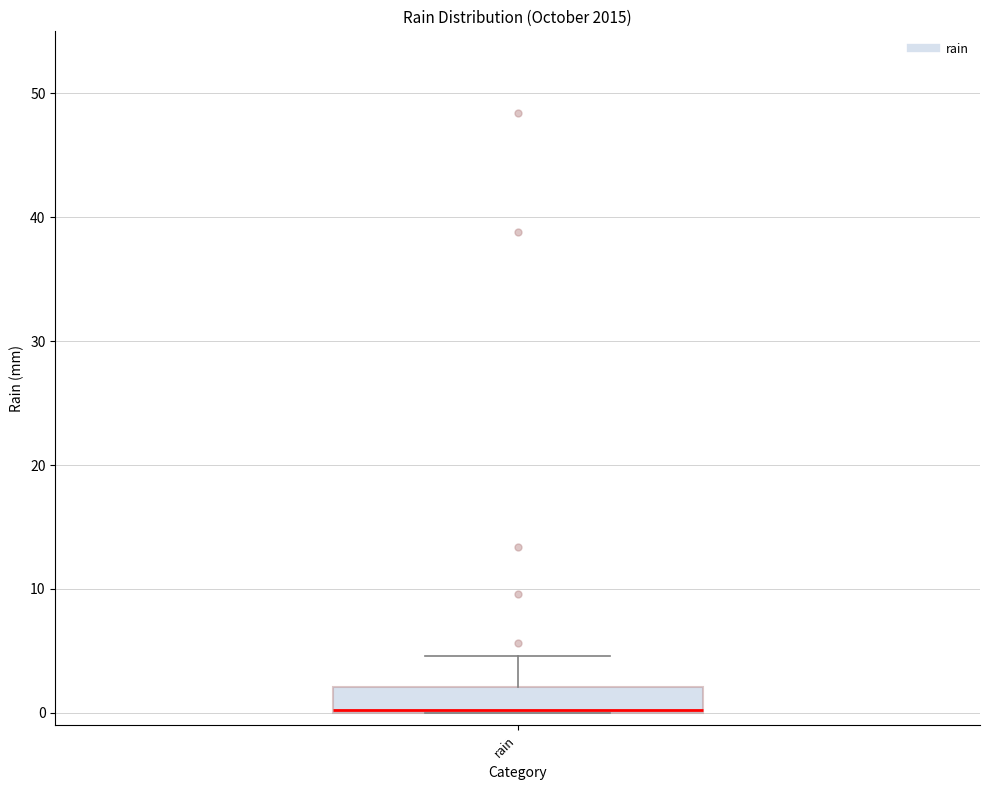

Where does the upper whisker of the box for rain end on the y-axis? The values are not printed on the chart, so give them approximately, as read against the axis.

5